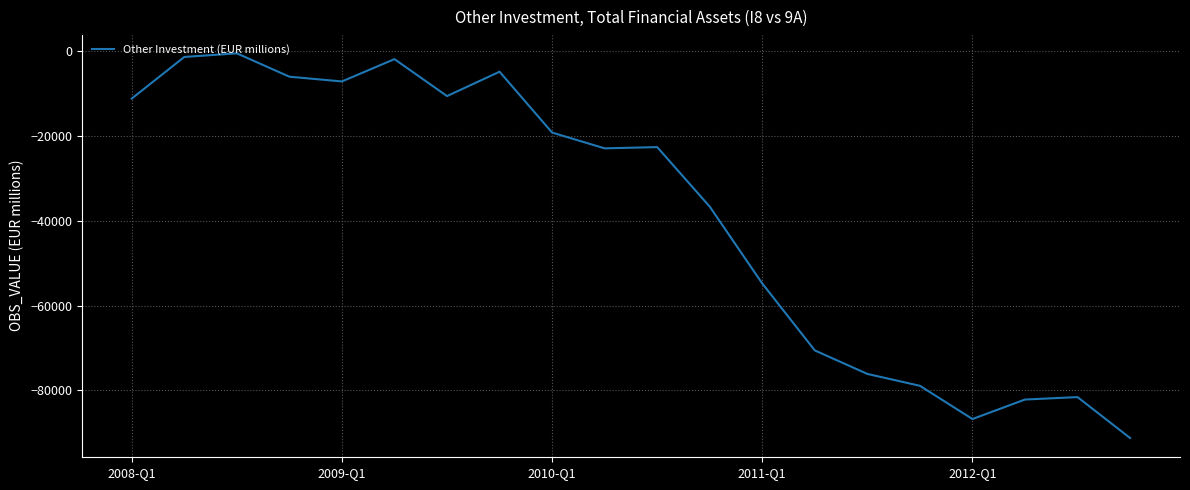

What is the difference between the maximum and minimum values?

90667.5